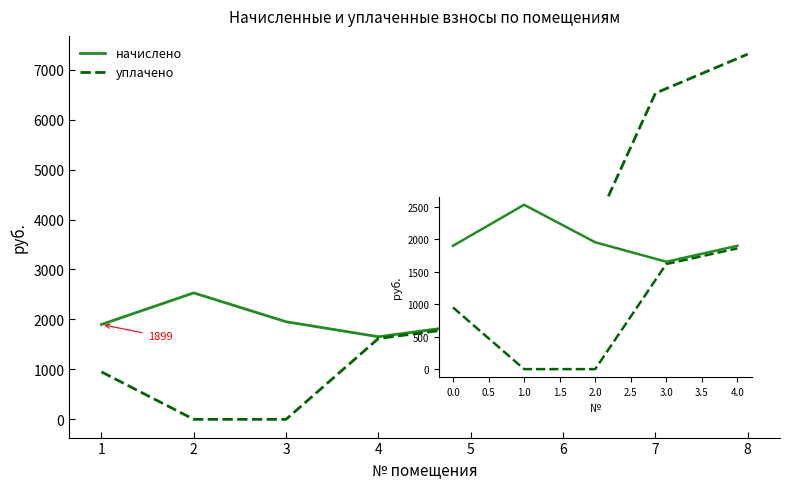

At which category is the sum across all series the highest?

8